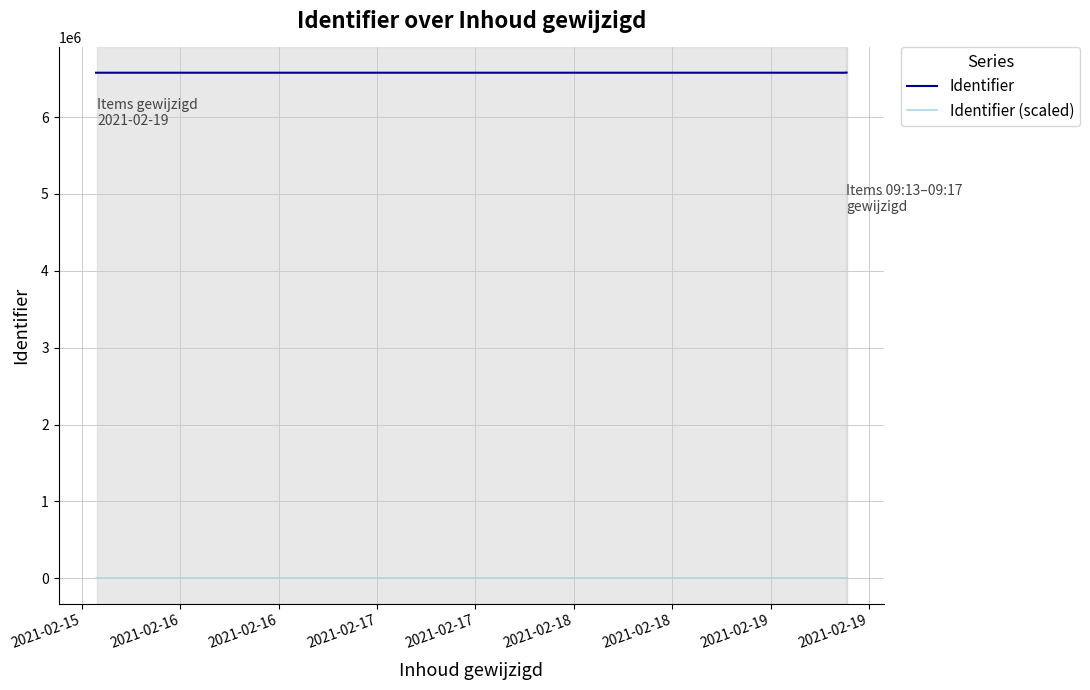

What is the smallest value displayed?

657.8